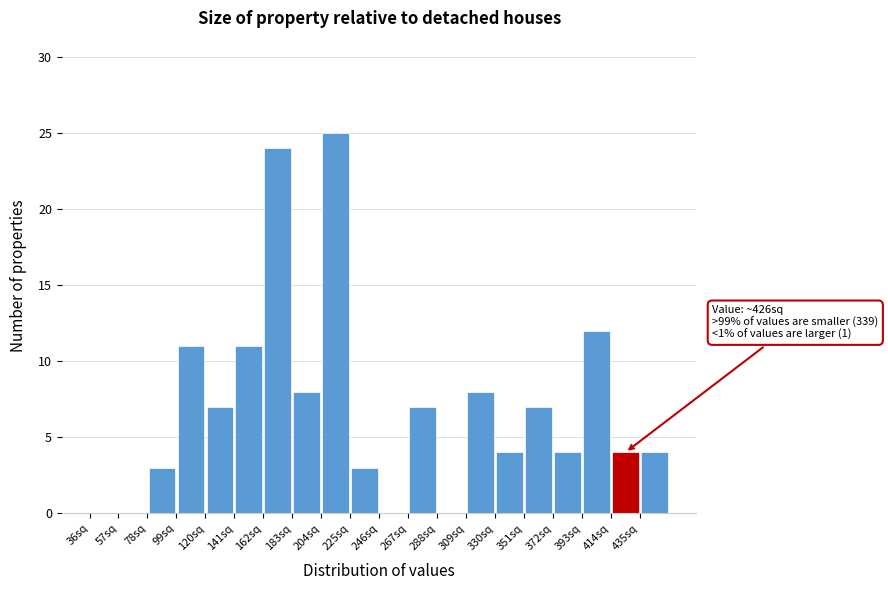

Which range on the x-axis has the tallest bar?

204 to 225